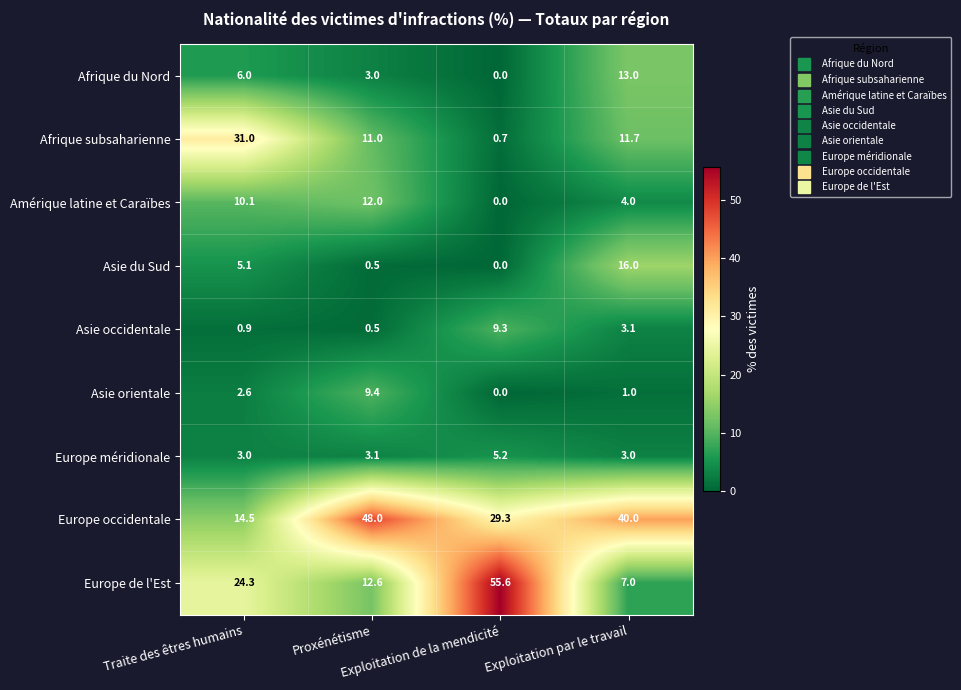

Which series has the largest total across all categories?

Europe occidentale